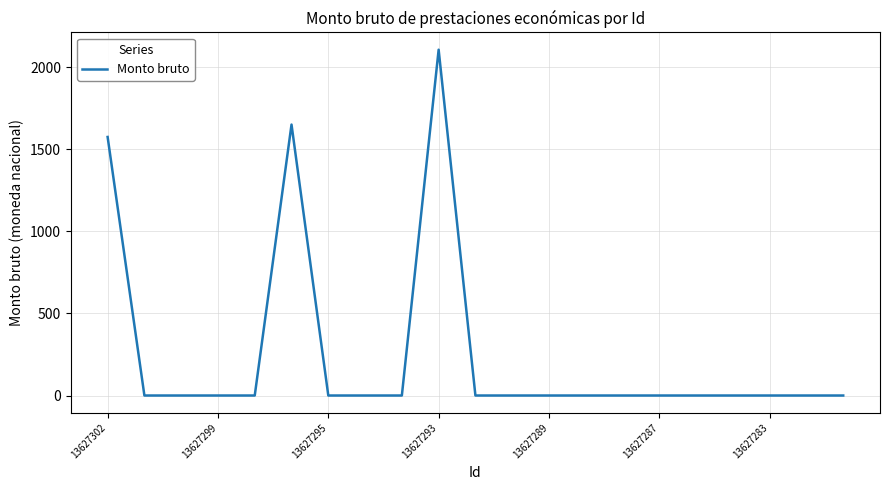

What is the maximum value shown in the chart?

2106.8